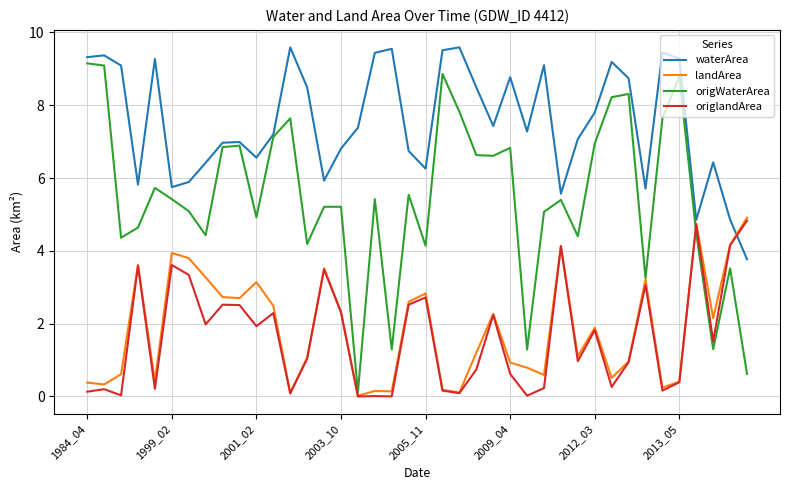

What is the highest value of the waterArea series?

9.6